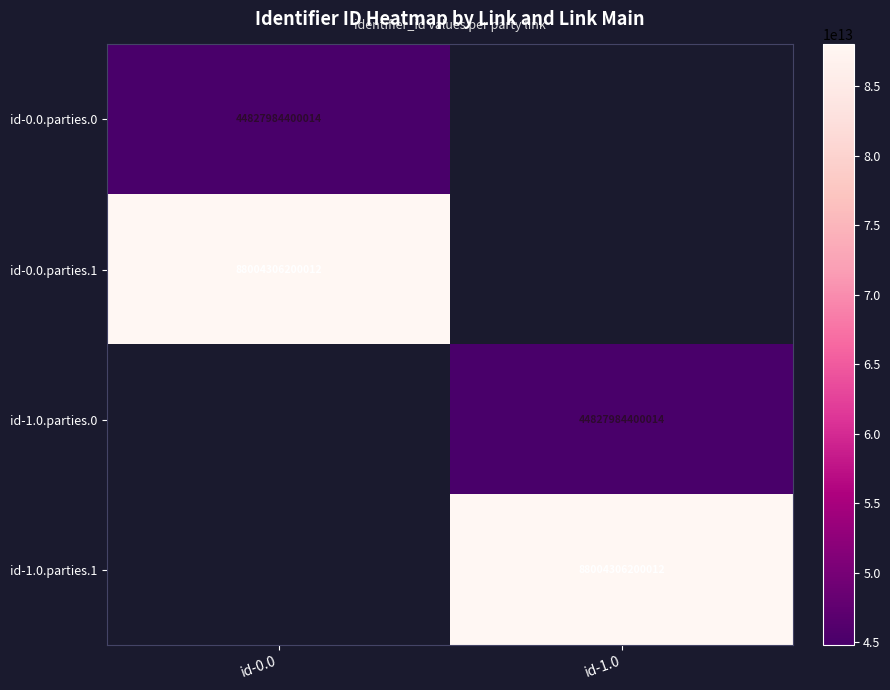

What is the difference between the highest and lowest values at id-0.0?

43176321799998.0